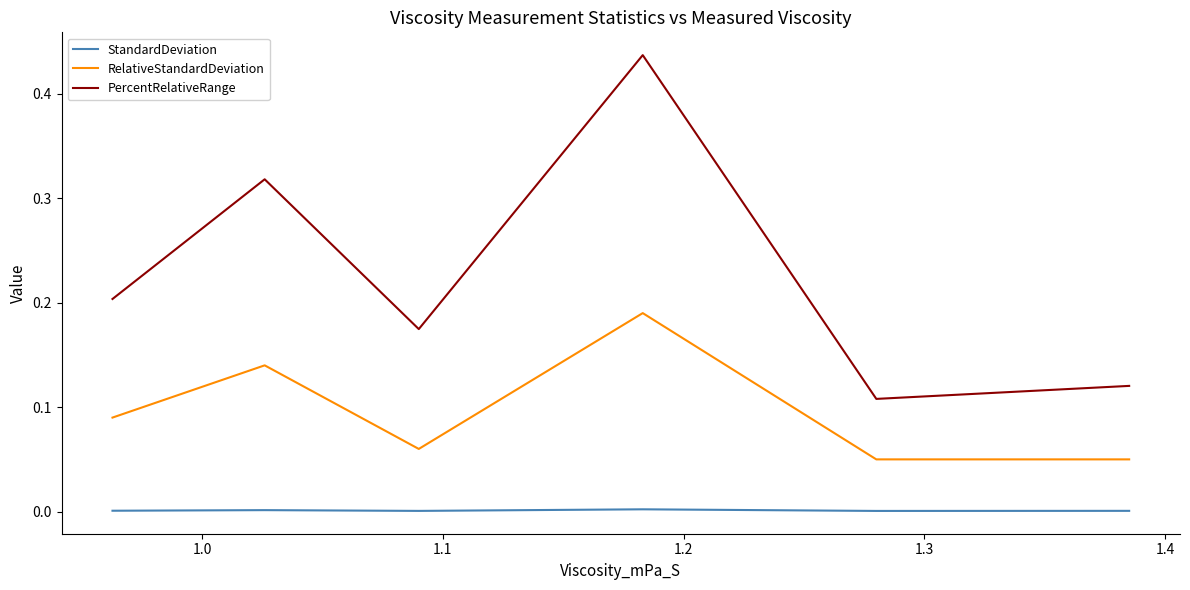

List the series in order of their peak value, highest first.

PercentRelativeRange, RelativeStandardDeviation, StandardDeviation